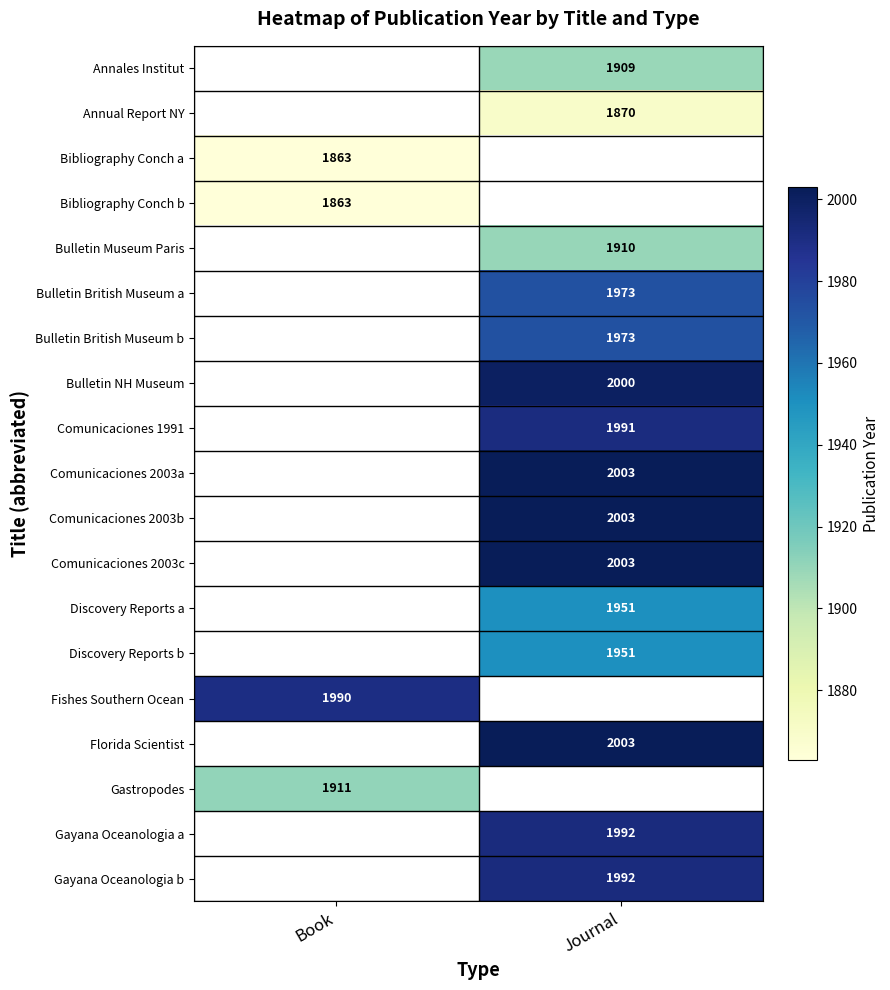

How many distinct data groups are displayed?

19